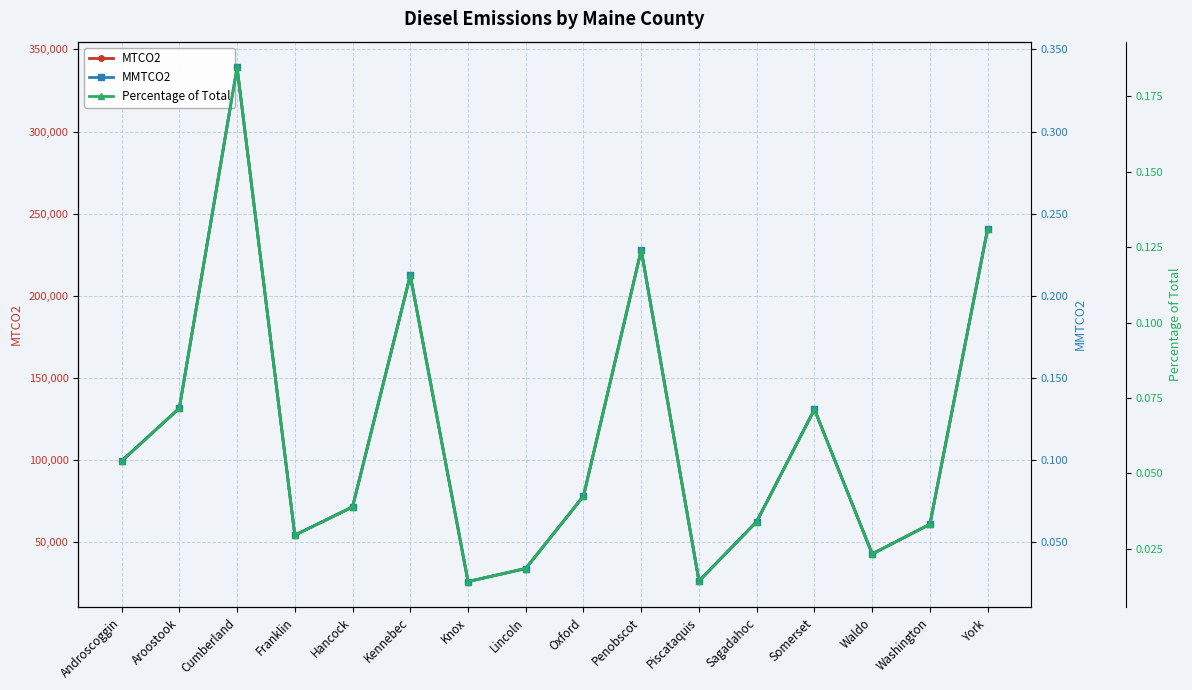

Where is the first local minimum for Percentage of Total?

Franklin